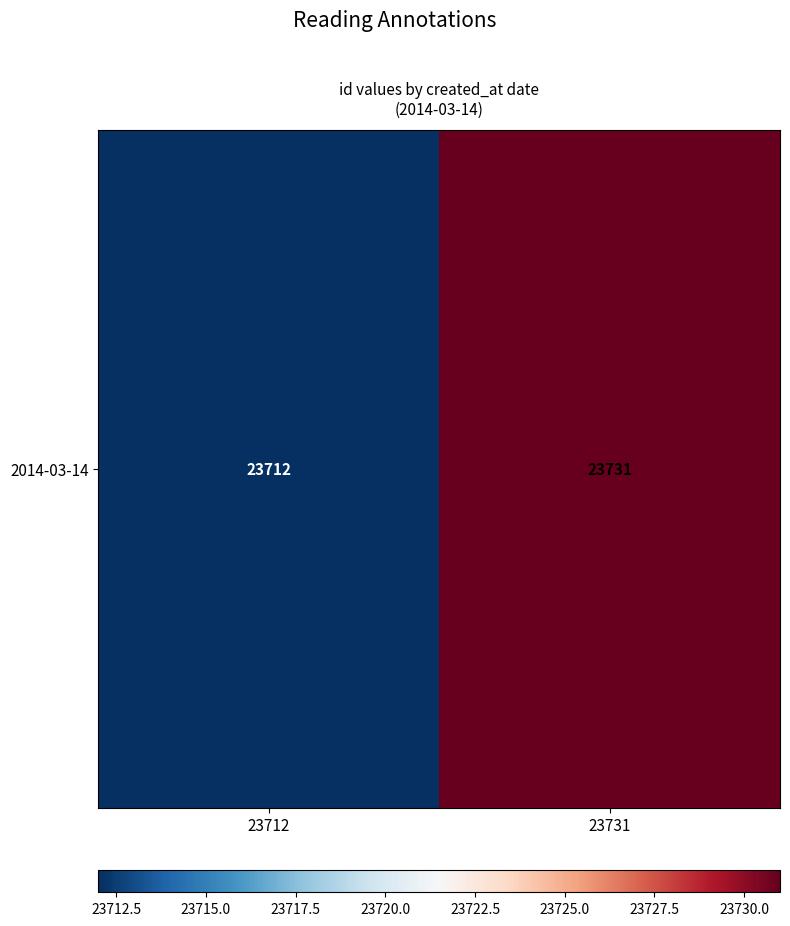

True or false: the data shows 33100 at 23712.

False